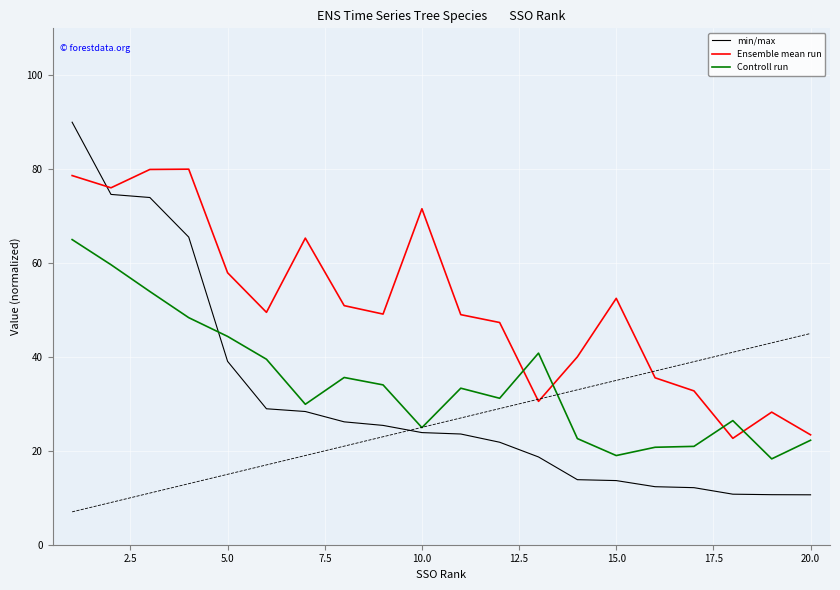

What is the maximum value shown in the chart?

90.0